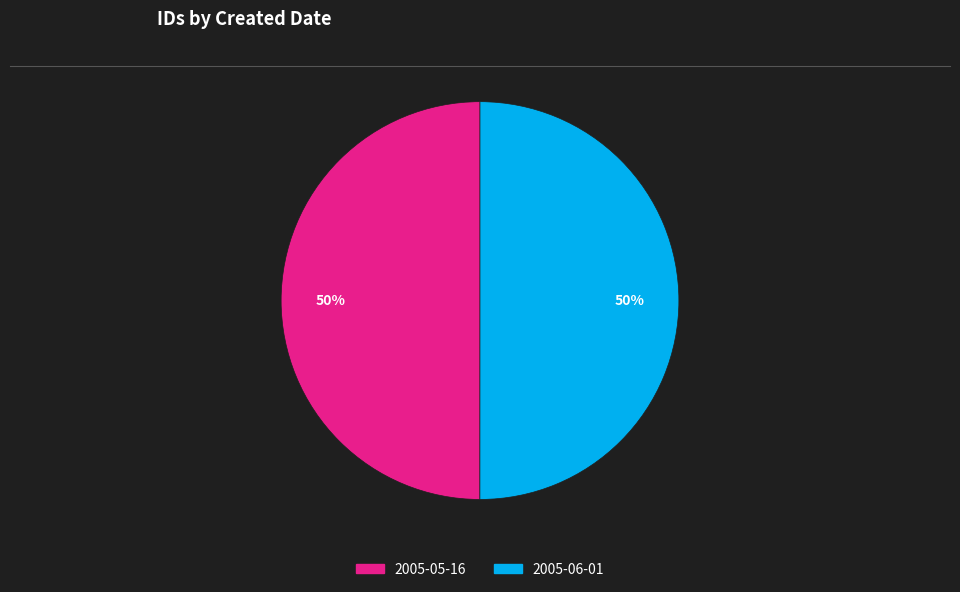

Combined, do 2005-05-16 and 2005-06-01 account for over 50%?

Yes